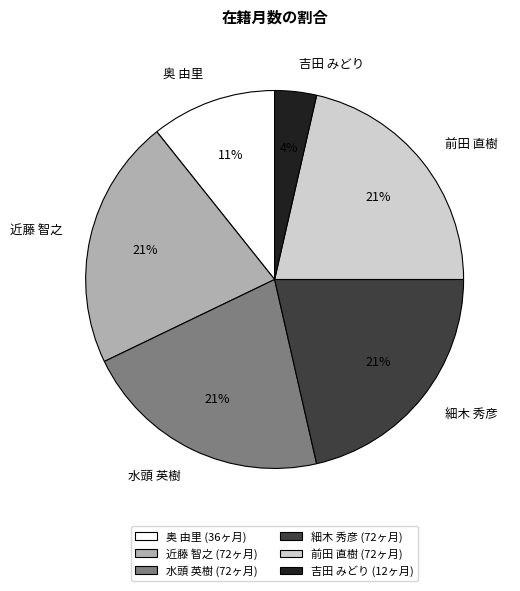

To the nearest percent, what portion does 細木 秀彦 represent?

21%